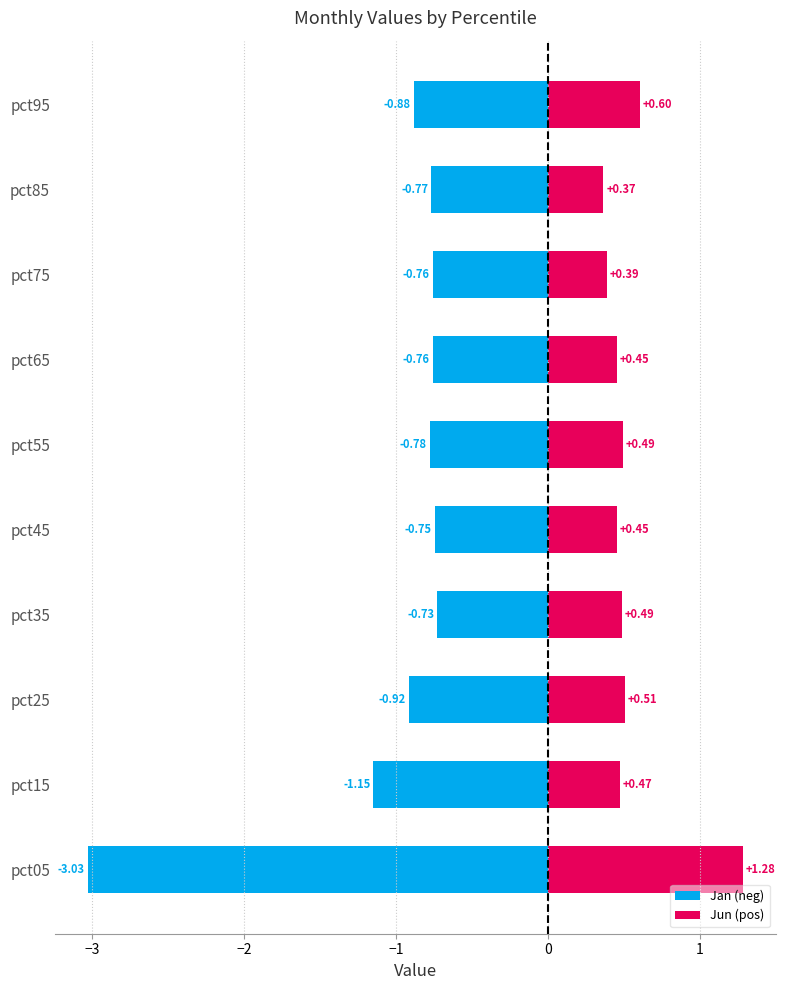

The value of Jan (neg) at pct75 is -0.8. True or false?

True